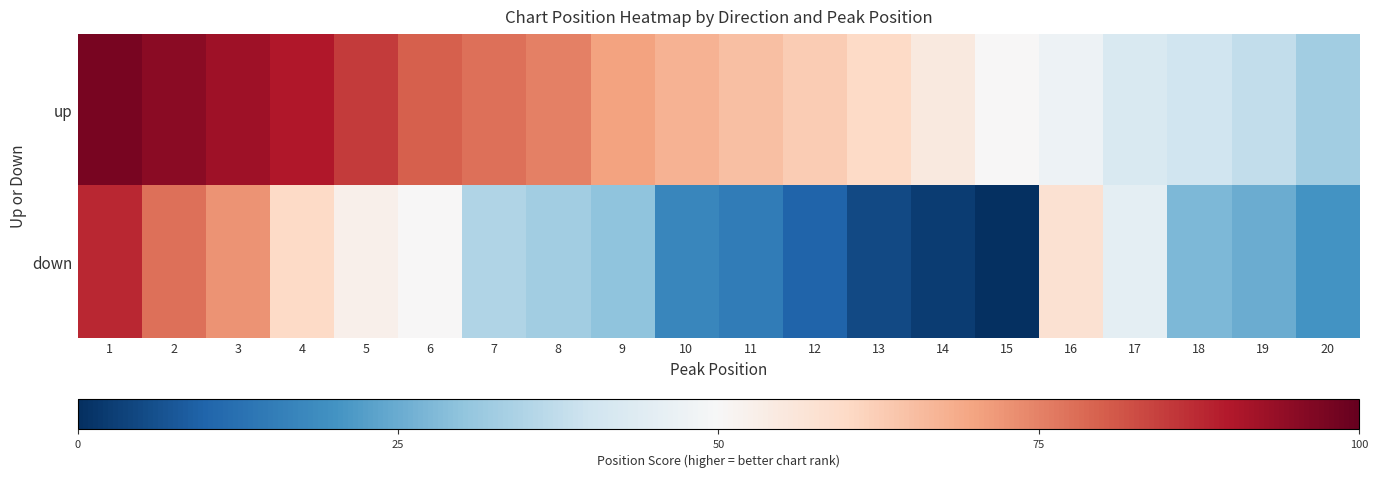

At how many categories does at least one series exceed 80?

5